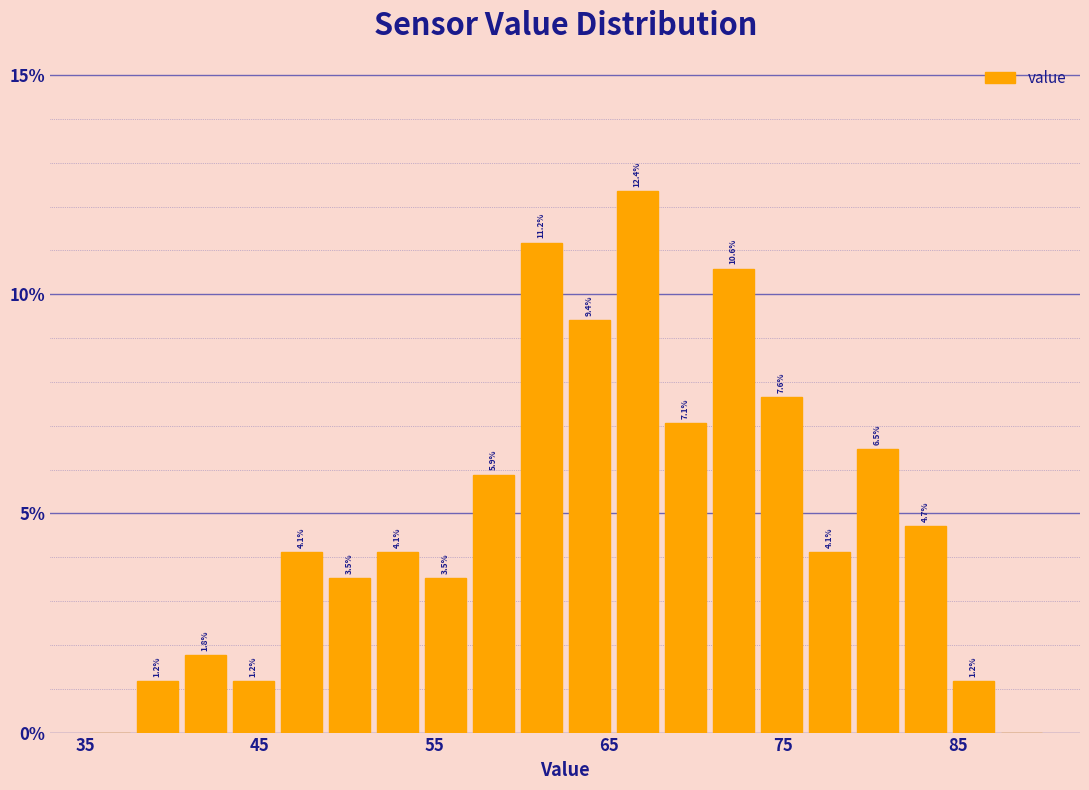

Around what value on the x-axis is the tallest bar? Give the approximate position of its centre, as read against the axis.

67